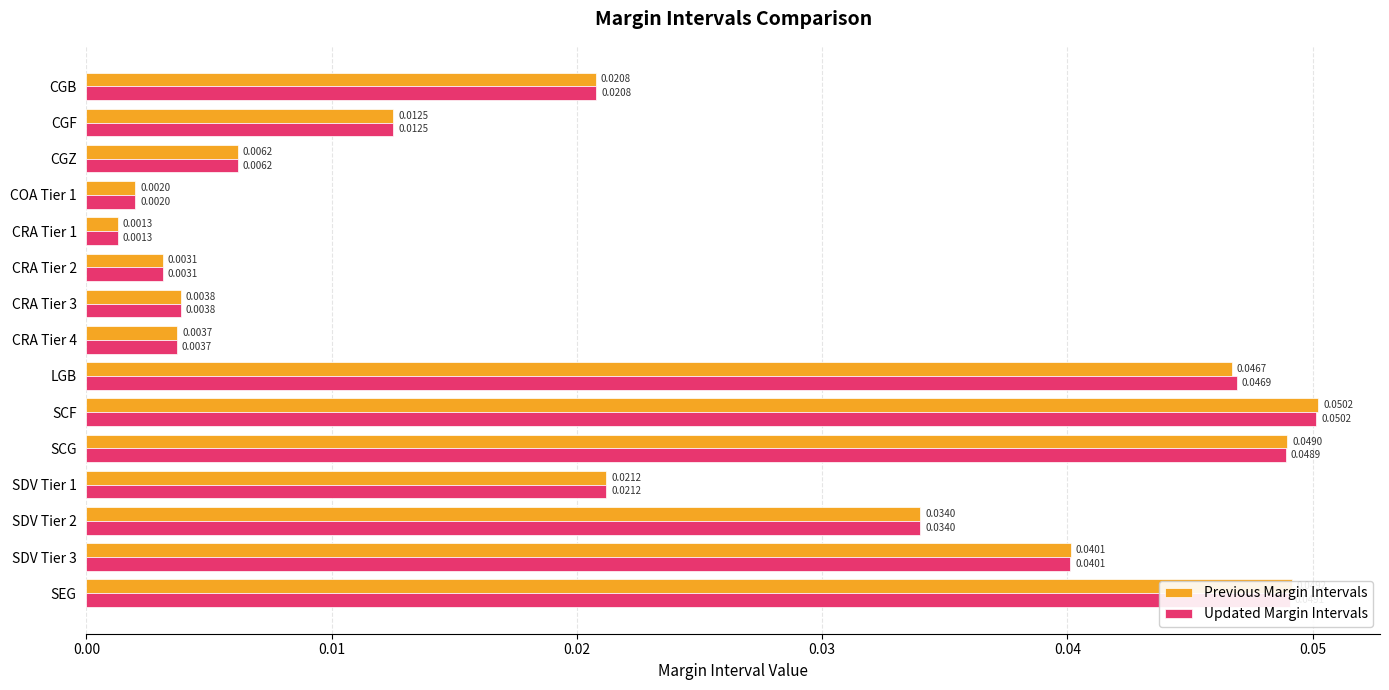

List the labels in order of Updated Margin Intervals value, largest first.

SCF, SEG, SCG, LGB, SDV Tier 3, SDV Tier 2, SDV Tier 1, CGB, CGF, CGZ, CRA Tier 3, CRA Tier 4, CRA Tier 2, COA Tier 1, CRA Tier 1